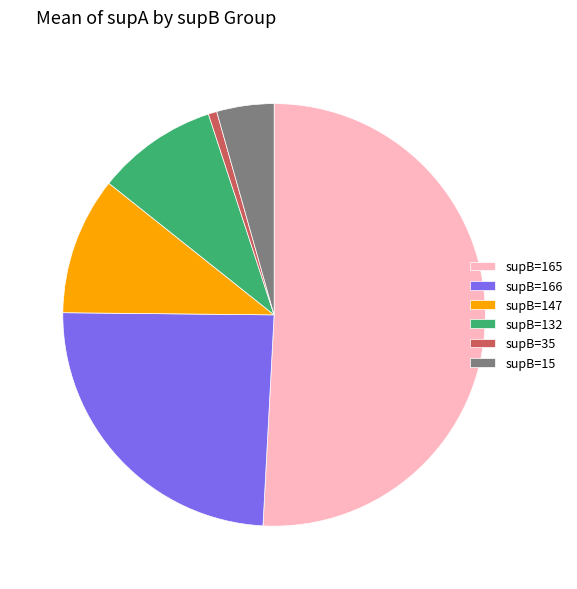

What is the largest slice in the pie chart?

supB=165